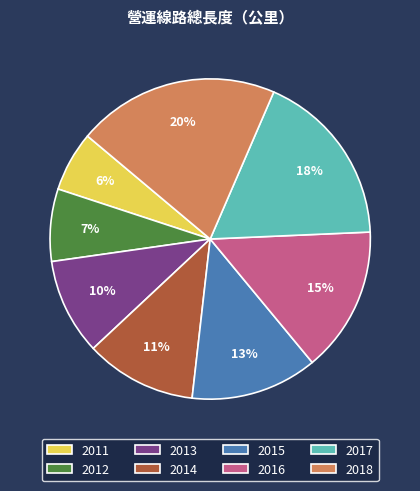

Rank the categories by value from lowest to highest.

2011, 2012, 2013, 2014, 2015, 2016, 2017, 2018